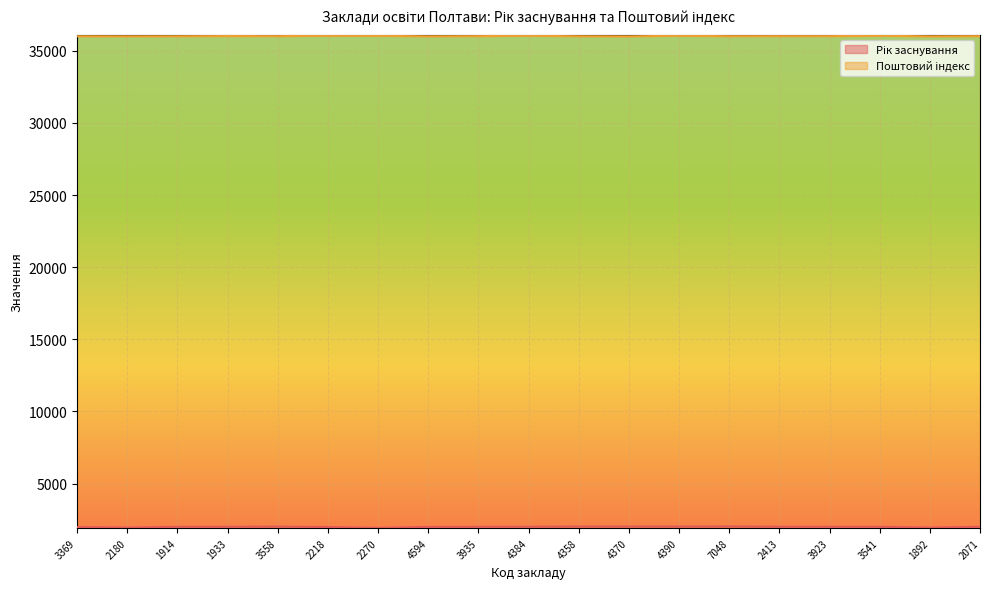

What is the sum of all Рік заснування values?

37868